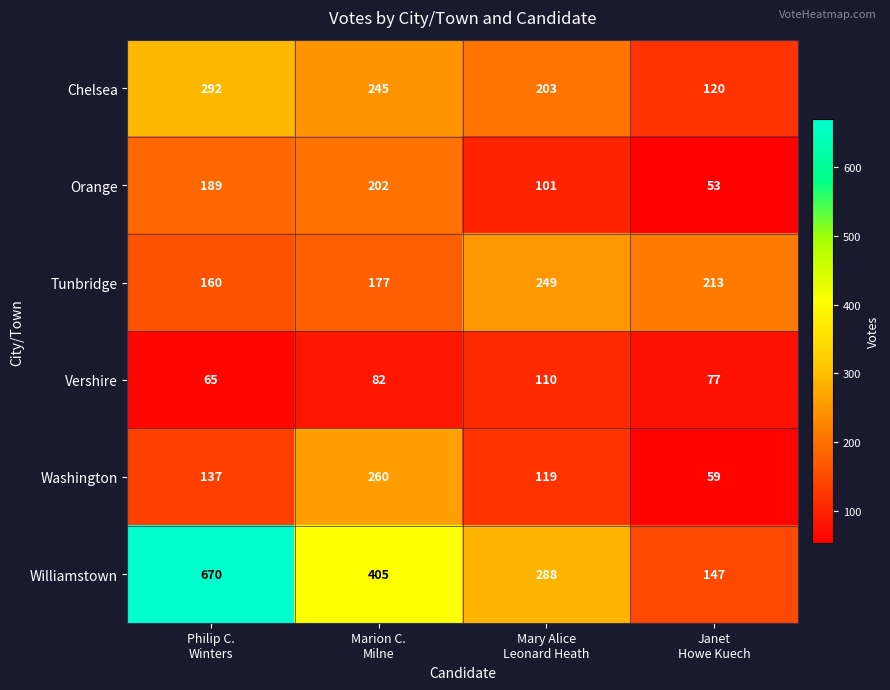

What is the smallest value displayed?

53